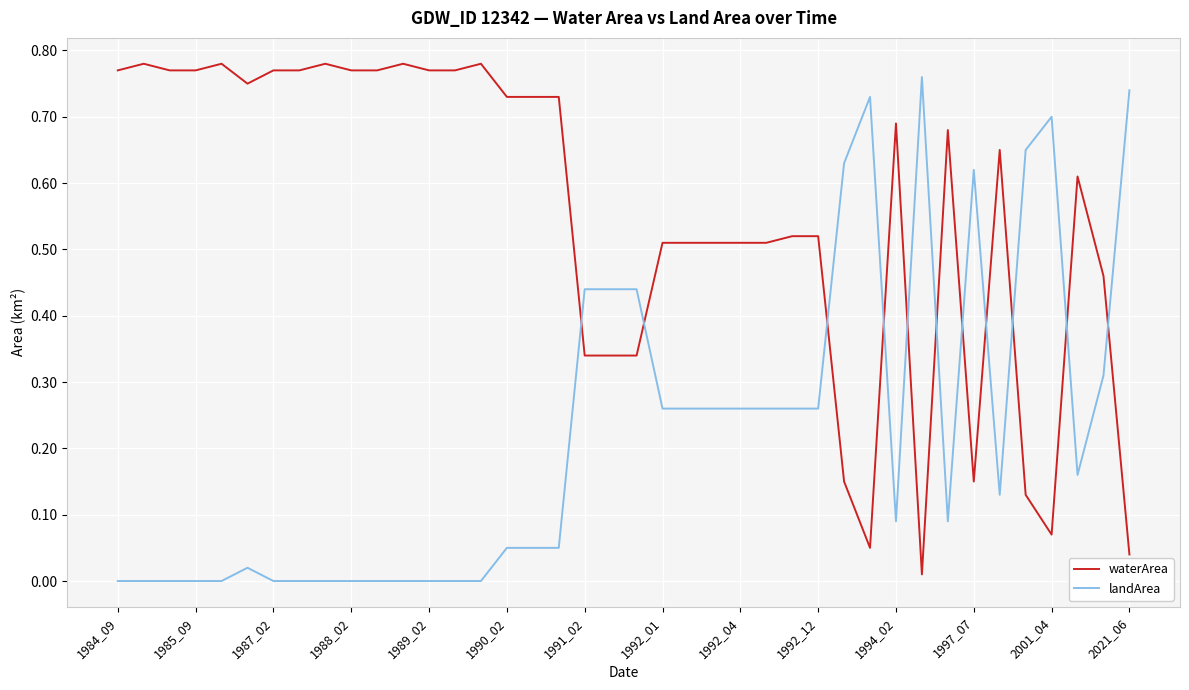

Does the chart display data point markers on the line(s)?

No